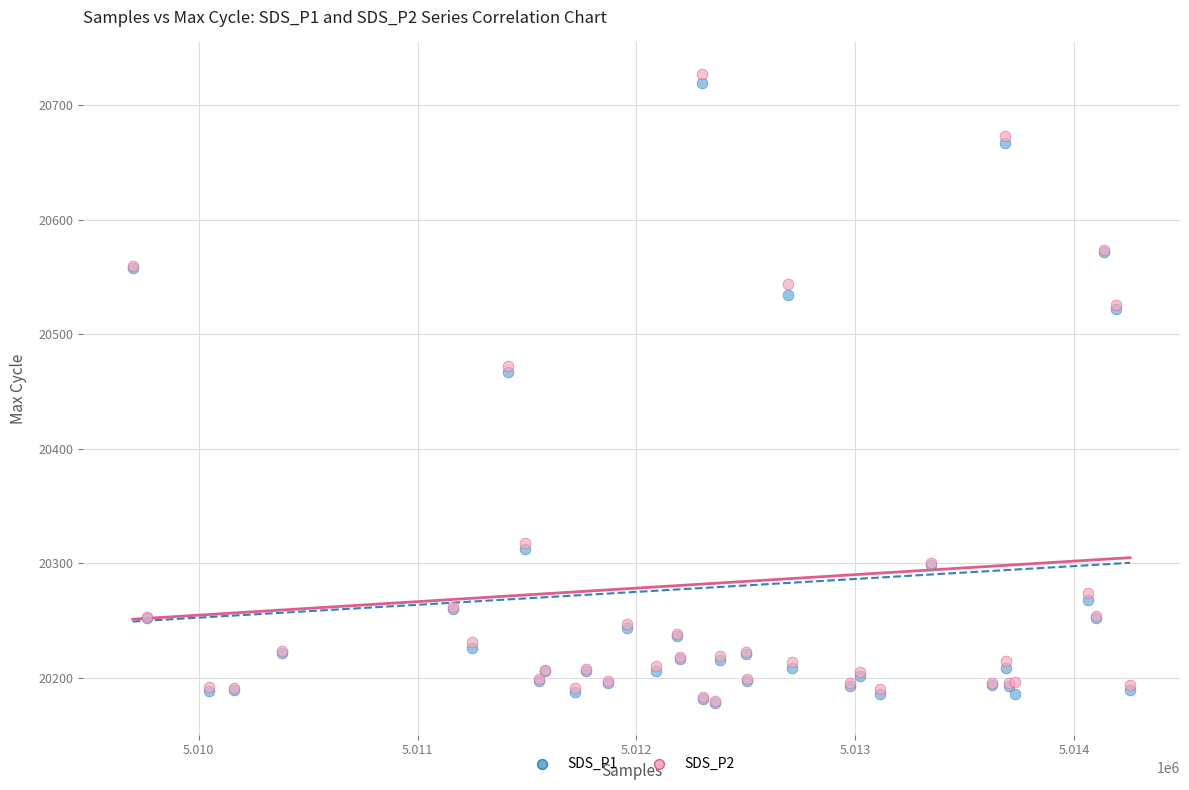

Which series has the largest Y range (max minus min)?

SDS_P2